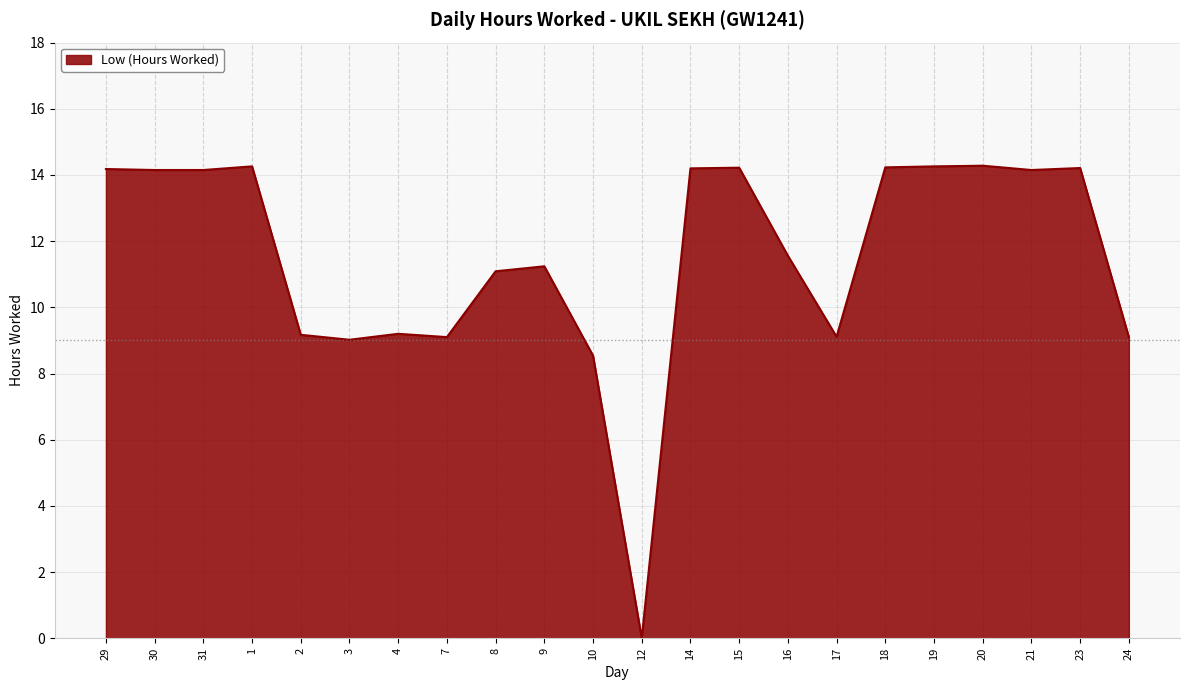

The chart shows a value of 14.2 at 14. True or false?

True